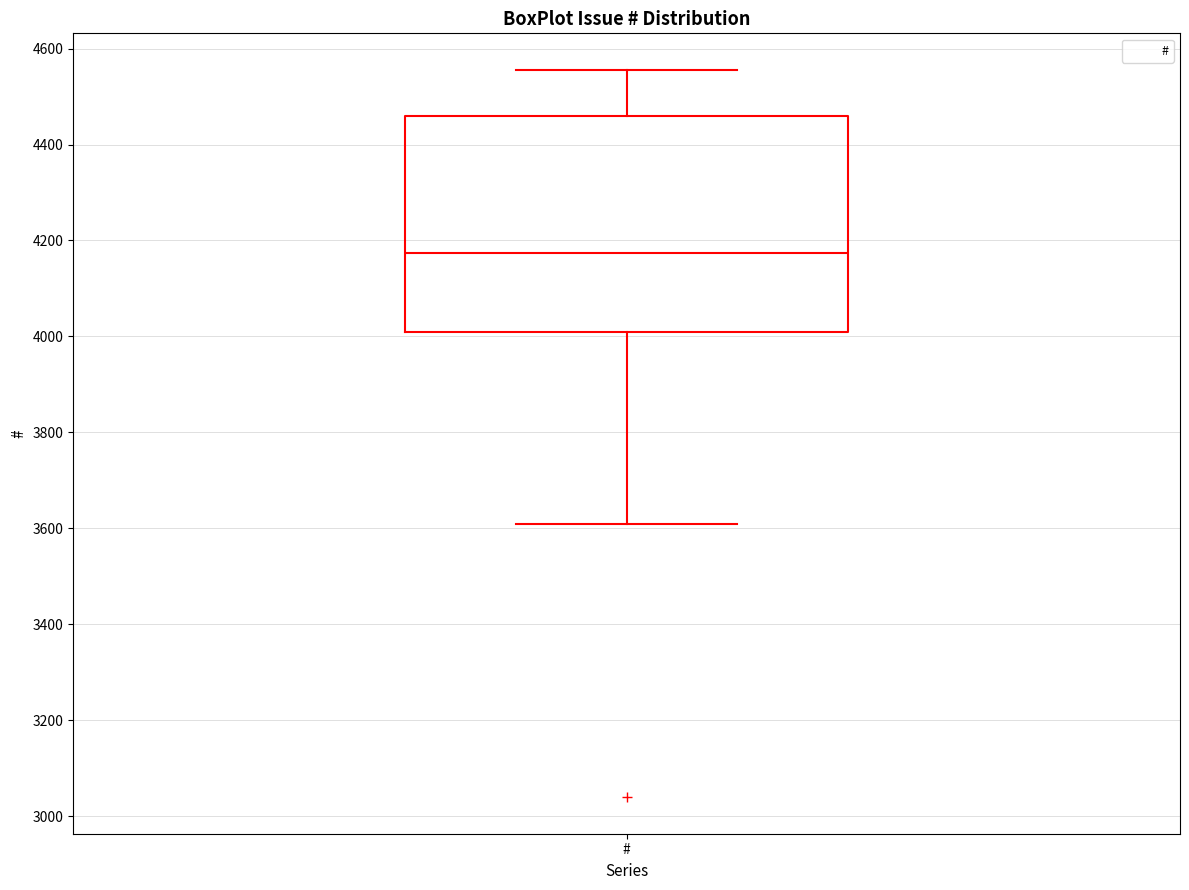

Transcribe this box plot: give where the median line is, the range the box spans, and where the two whiskers end, as read against the y-axis. The values are not printed on the chart, so give them approximately, as read against the axis.

median 4180, box 4020 to 4460, whiskers 3600 to 4560